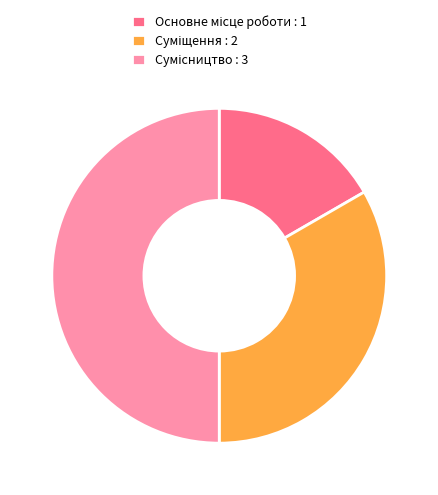

Which has a higher value, Сумісництво or Основне місце роботи?

Сумісництво